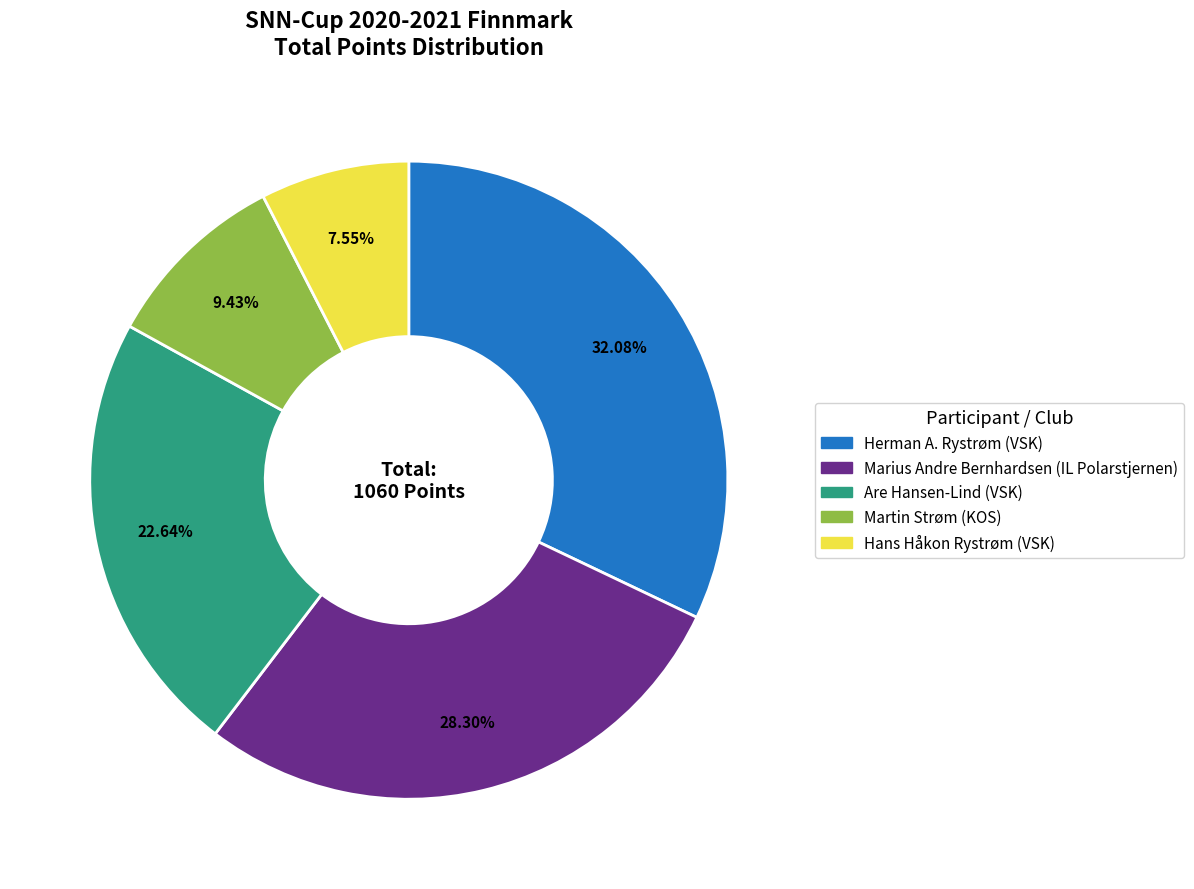

Which slice is the largest?

Herman A. Rystrøm (VSK)